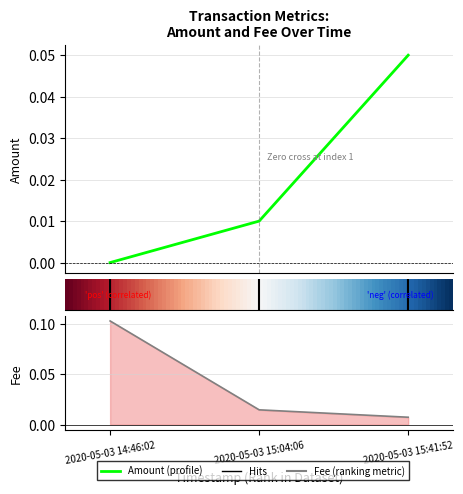

At 2020-05-03 15:04:06, list the series in order from largest to smallest.

Fee, Amount